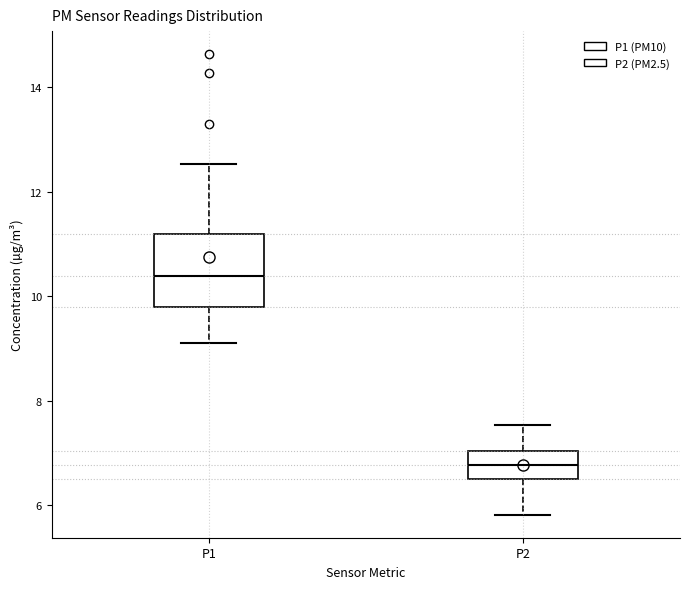

Reading left to right, read every box against the y-axis: the position of its median line, the range the box covers, and the ends of its whiskers. The values are not printed on the chart, so give them approximately, as read against the axis.

P1: median 10.4, box 9.8 to 11.2, whiskers 9.2 to 12.6
P2: median 6.8, box 6.6 to 7.0, whiskers 5.8 to 7.6